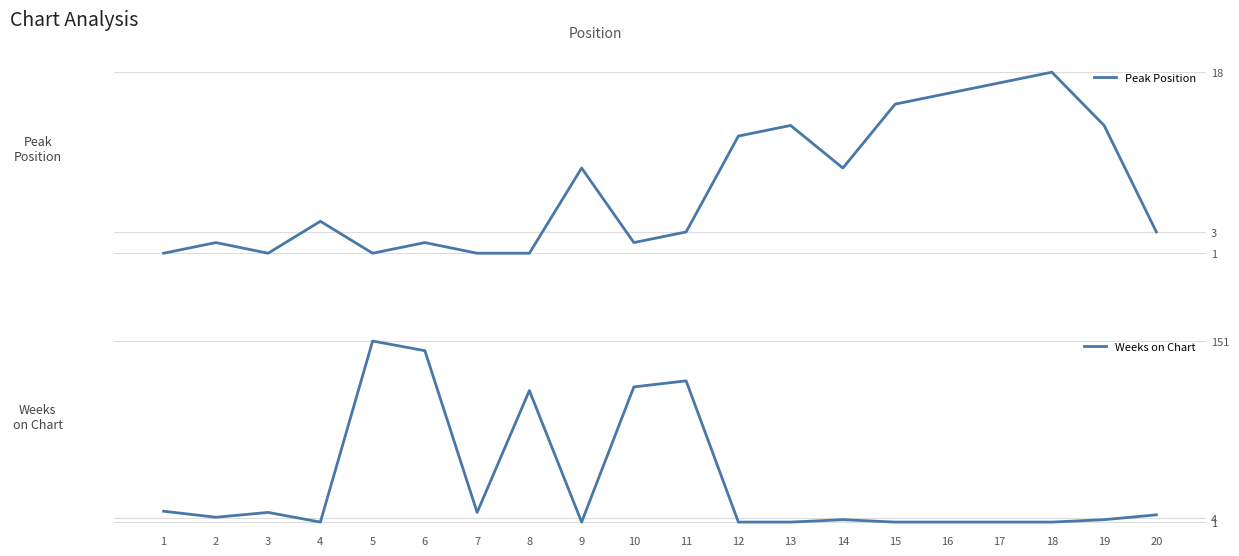

Reading left to right, extract all data points from this chart.

Peak Position: 1=1	2=2	3=1	4=4	5=1	6=2	7=1	8=1	9=9	10=2	11=3	12=12	13=13	14=9	15=15	16=16	17=17	18=18	19=13	20=3
Weeks on Chart: 1=10	2=5	3=9	4=1	5=151	6=143	7=9	8=110	9=1	10=113	11=118	12=1	13=1	14=3	15=1	16=1	17=1	18=1	19=3	20=7